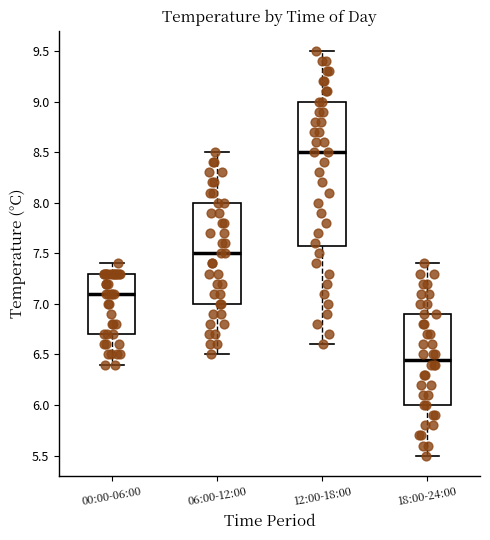

Which box's median line is the highest?

12:00-18:00